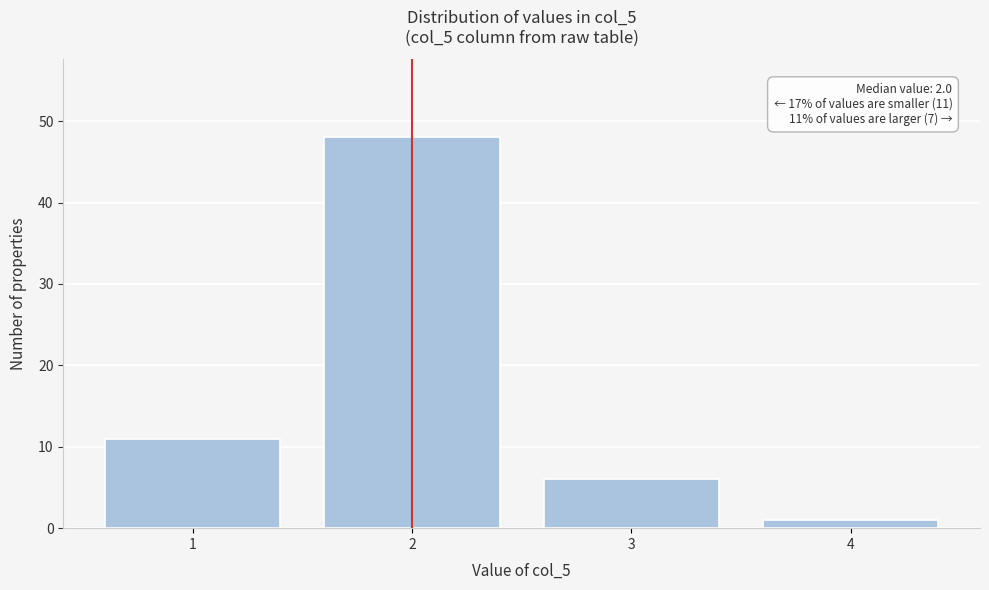

Reading right to left, extract all data points from this chart.

1	6	48	11